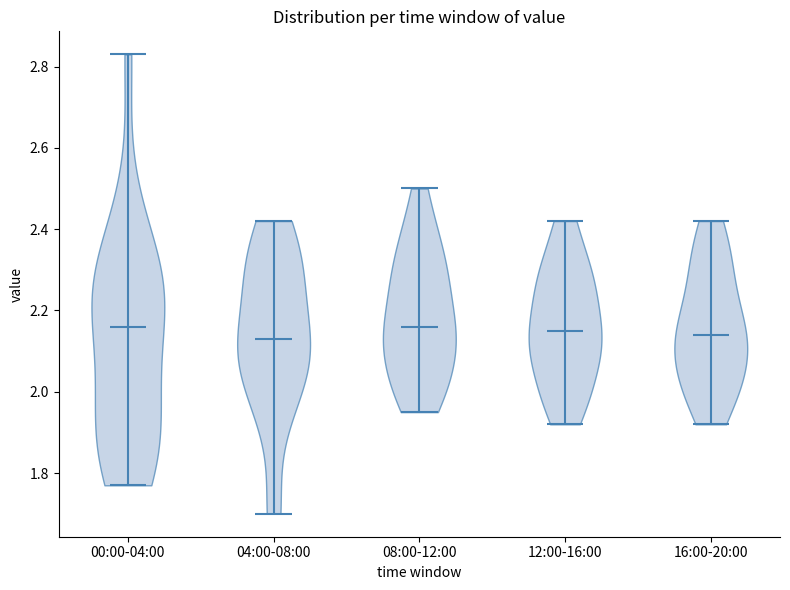

Where does the median line of the violin for 04:00-08:00 sit on the y-axis? The values are not printed on the chart, so give them approximately, as read against the axis.

2.14